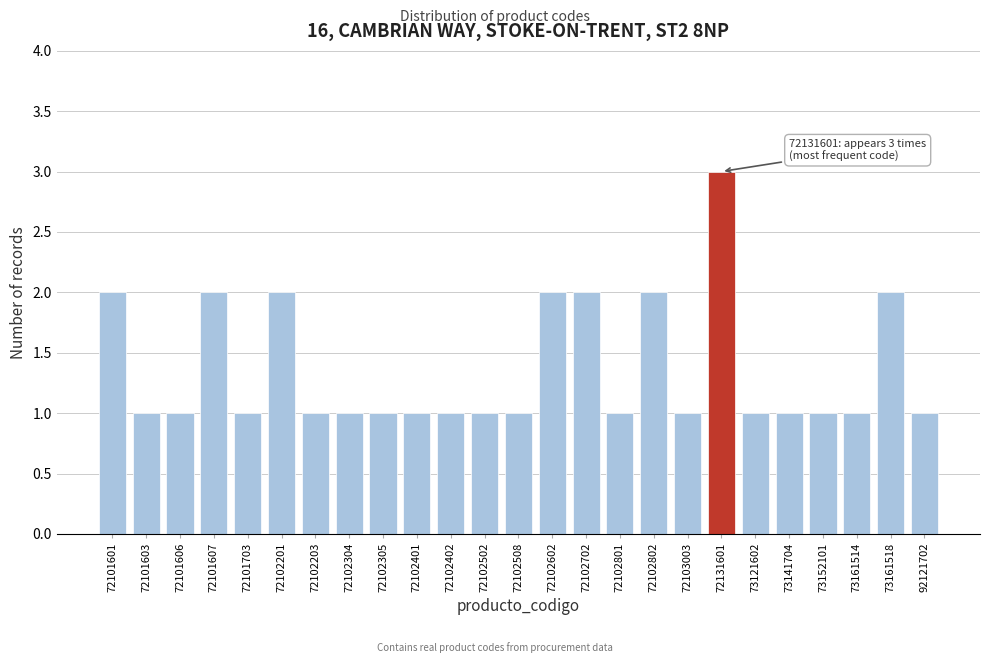

Reading left to right, extract all data points from this chart.

72101601=2	72101603=1	72101606=1	72101607=2	72101703=1	72102201=2	72102203=1	72102304=1	72102305=1	72102401=1	72102402=1	72102502=1	72102508=1	72102602=2	72102702=2	72102801=1	72102802=2	72103003=1	72131601=3	73121602=1	73141704=1	73152101=1	73161514=1	73161518=2	92121702=1